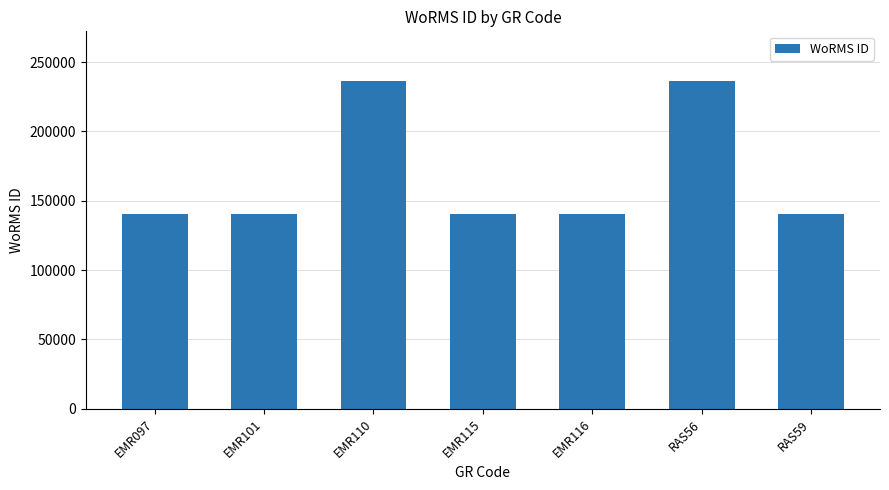

What is the difference between the second highest and minimum values?

96032